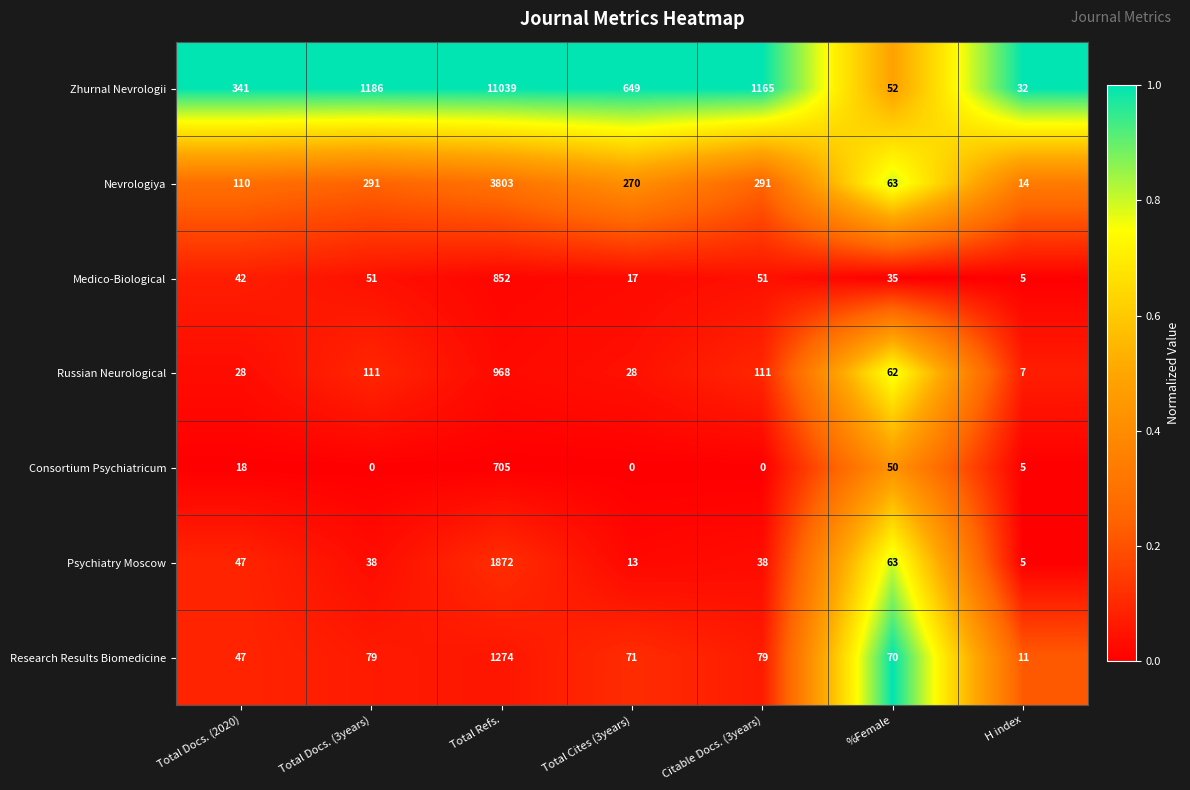

Is it true that Zhurnal Nevrologii equals 32 at H index?

True